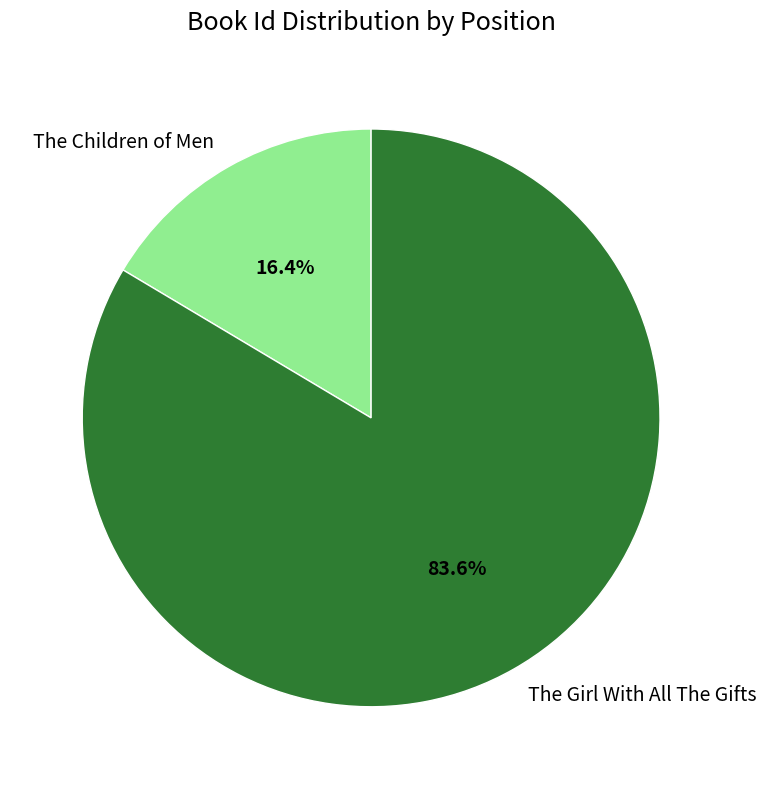

Which slice is the smallest?

The Children of Men